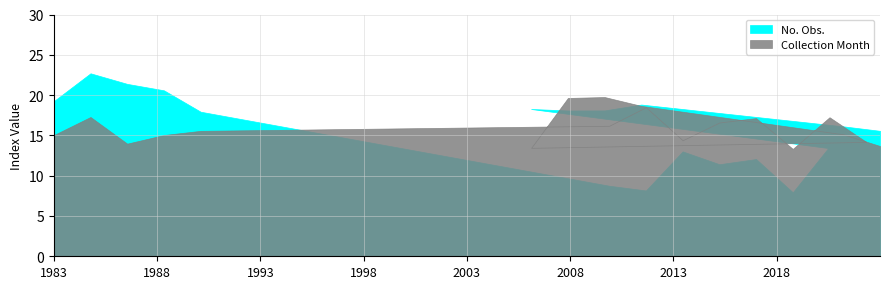

How many lines are shown in the chart?

2